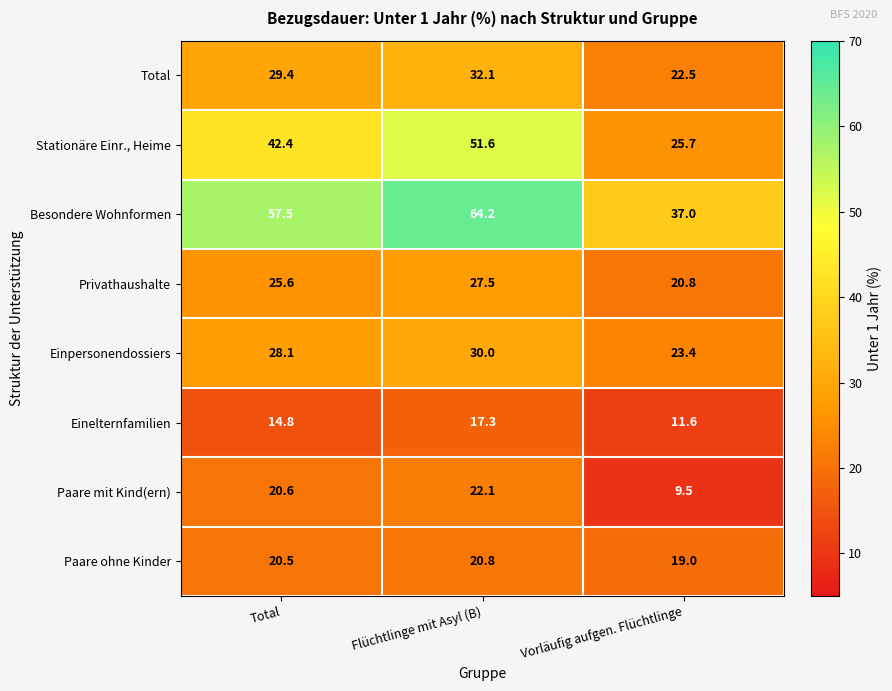

At which label does Einelternfamilien first exceed 14?

Total